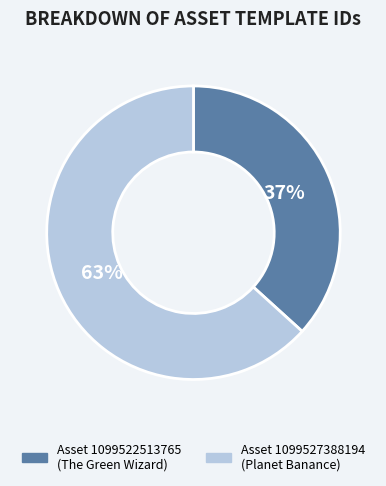

Does any single category account for the majority?

Yes